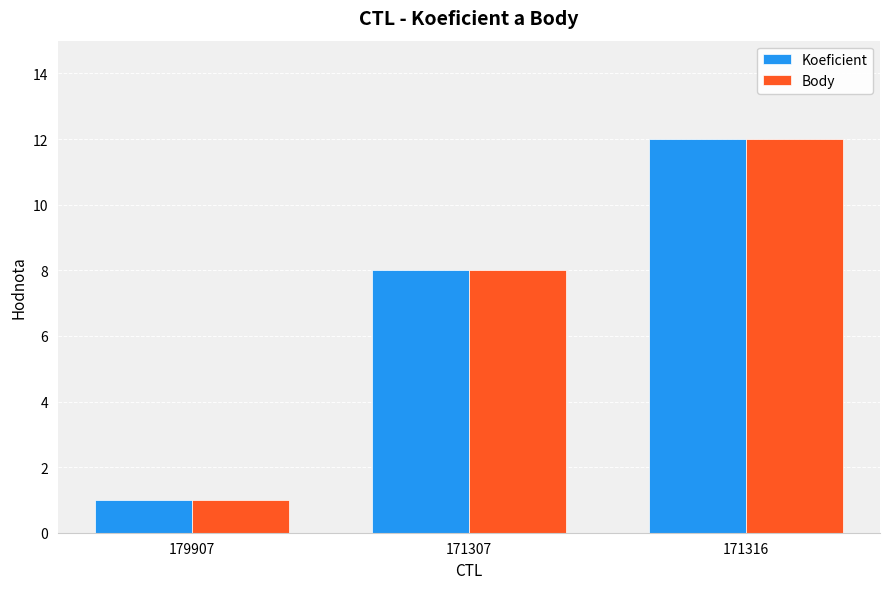

How many bars are there in each group?

2